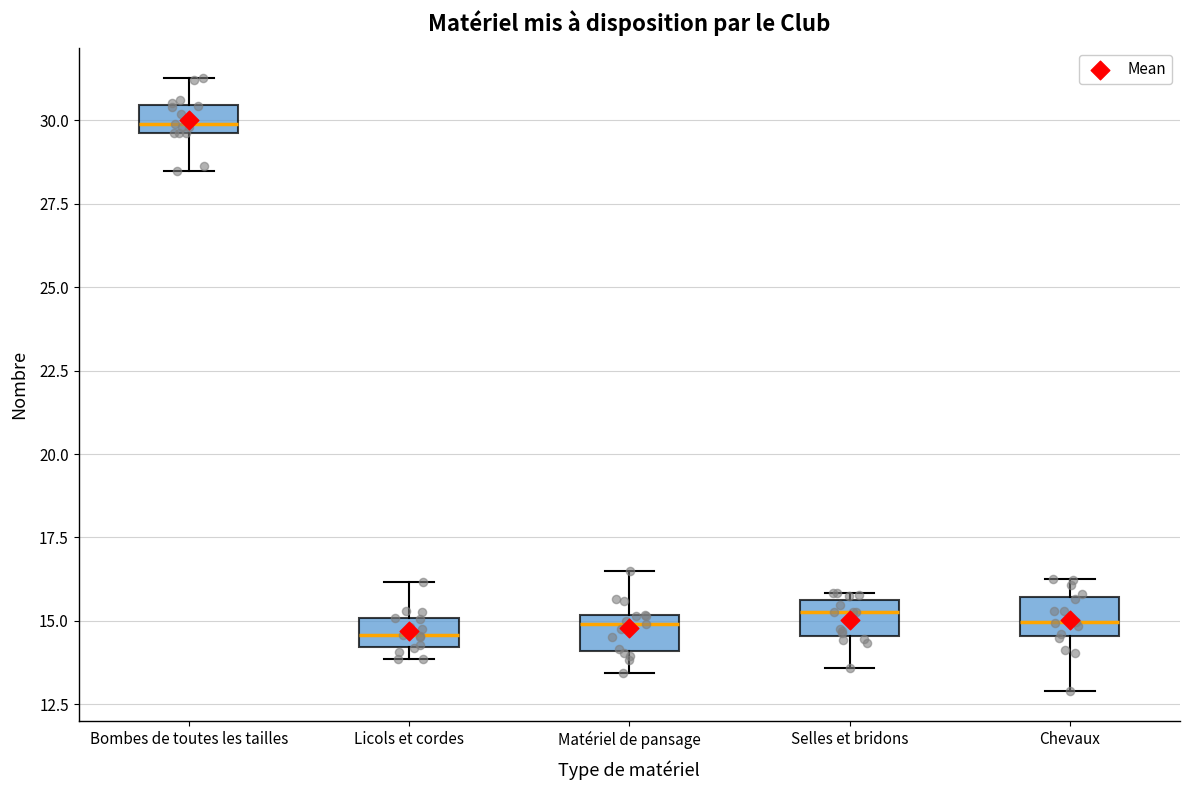

Reading left to right, read every box against the y-axis: the position of its median line, the range the box covers, and the ends of its whiskers. The values are not printed on the chart, so give them approximately, as read against the axis.

Bombes de toutes les tailles: median 30.0, box 29.5 to 30.5, whiskers 28.5 to 31.5
Licols et cordes: median 14.5, box 14.0 to 15.0, whiskers 14.0 (just below the box's lower edge) to 16.0
Matériel de pansage: median 15.0 (just below the box's upper edge), box 14.0 to 15.0, whiskers 13.5 to 16.5
Selles et bridons: median 15.5 (just below the box's upper edge), box 14.5 to 15.5, whiskers 13.5 to 16.0
Chevaux: median 15.0, box 14.5 to 15.5, whiskers 13.0 to 16.5